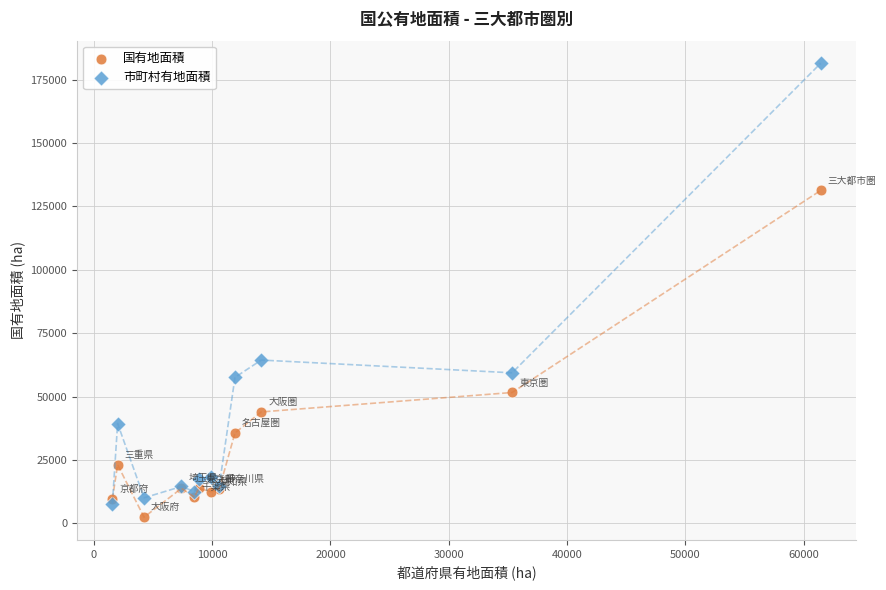

Which series has the largest Y range (max minus min)?

市町村有地面積